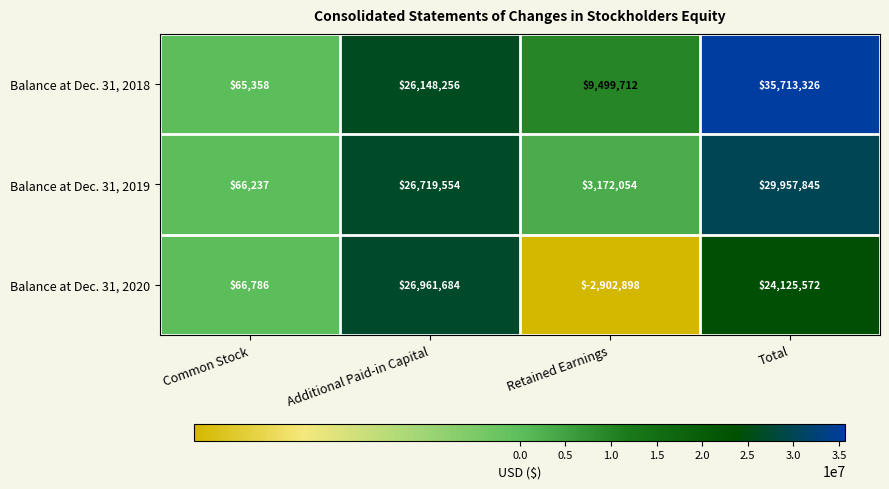

Is it true that Balance at Dec. 31, 2018 equals 54104785 at Total?

False